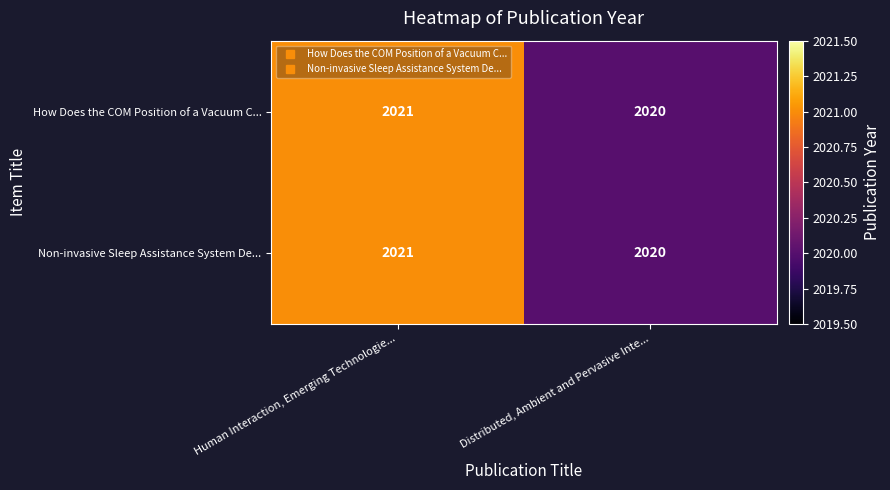

Which category has the lowest value across all series?

Distributed, Ambient and Pervasive Inte...